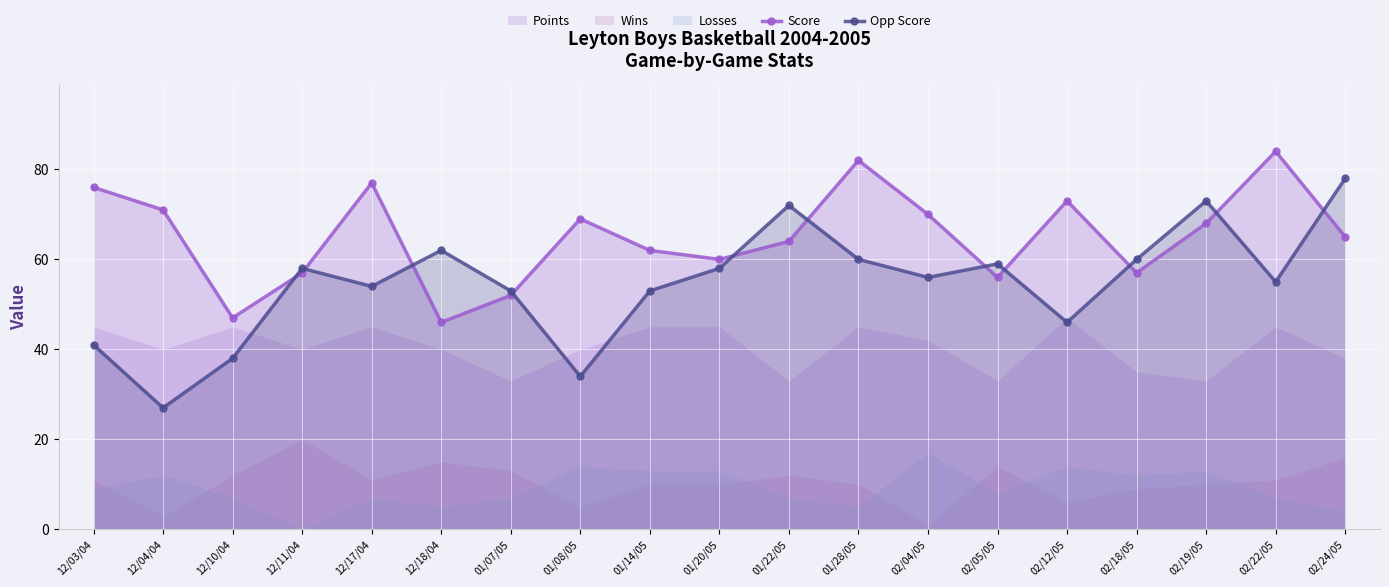

After their last crossing, which series has the higher values: Score or Opp Score?

Opp Score